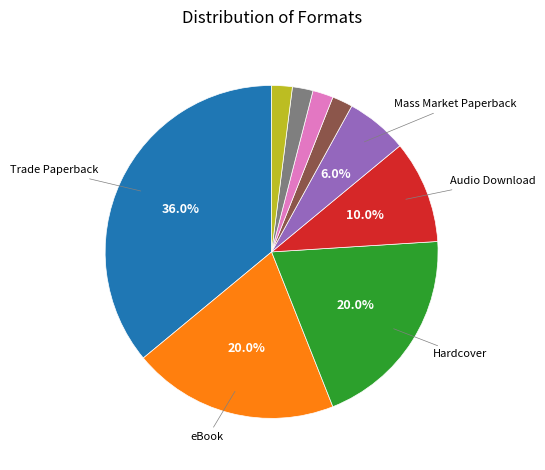

Is there any slice that represents more than half of the pie?

No